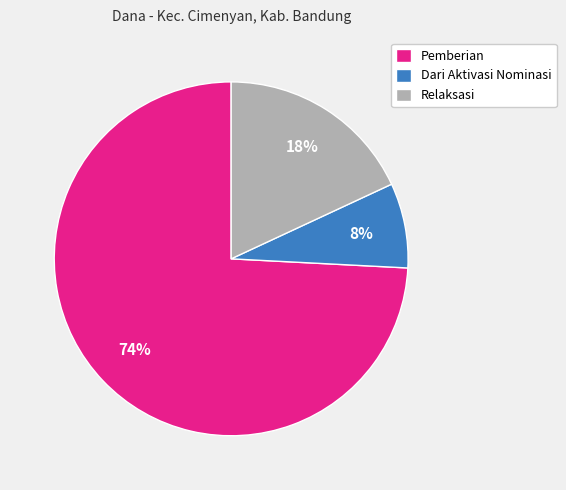

Does any single category account for the majority?

Yes